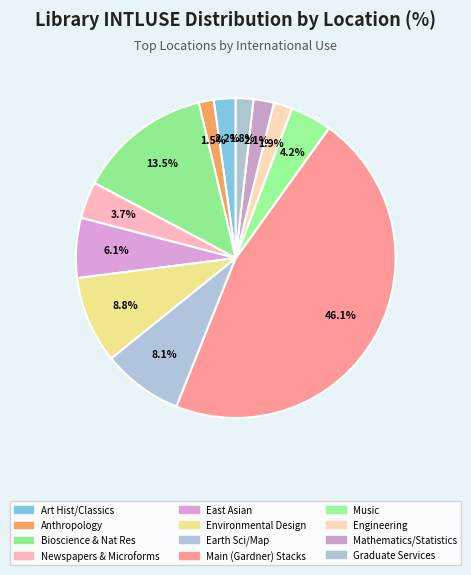

Which has a higher value, Anthropology or Environmental Design?

Environmental Design